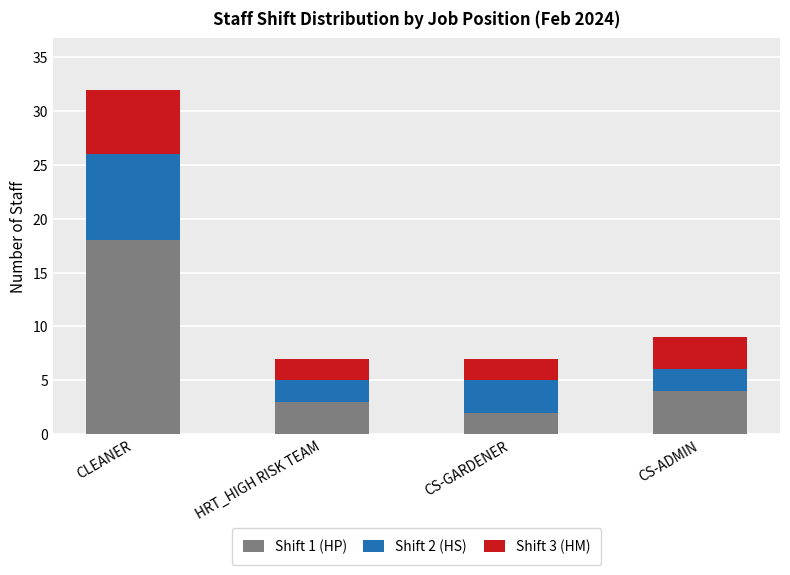

What is the maximum value for Shift 1 (HP)?

18